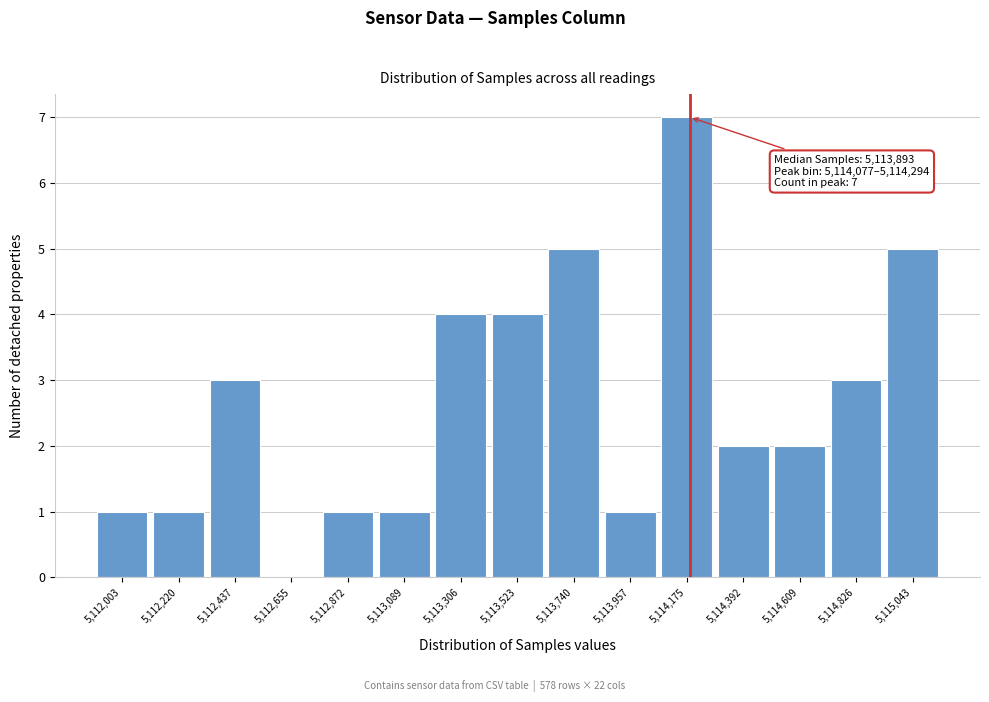

Over which range of the x-axis is the bar tallest?

5114100 to 5114300